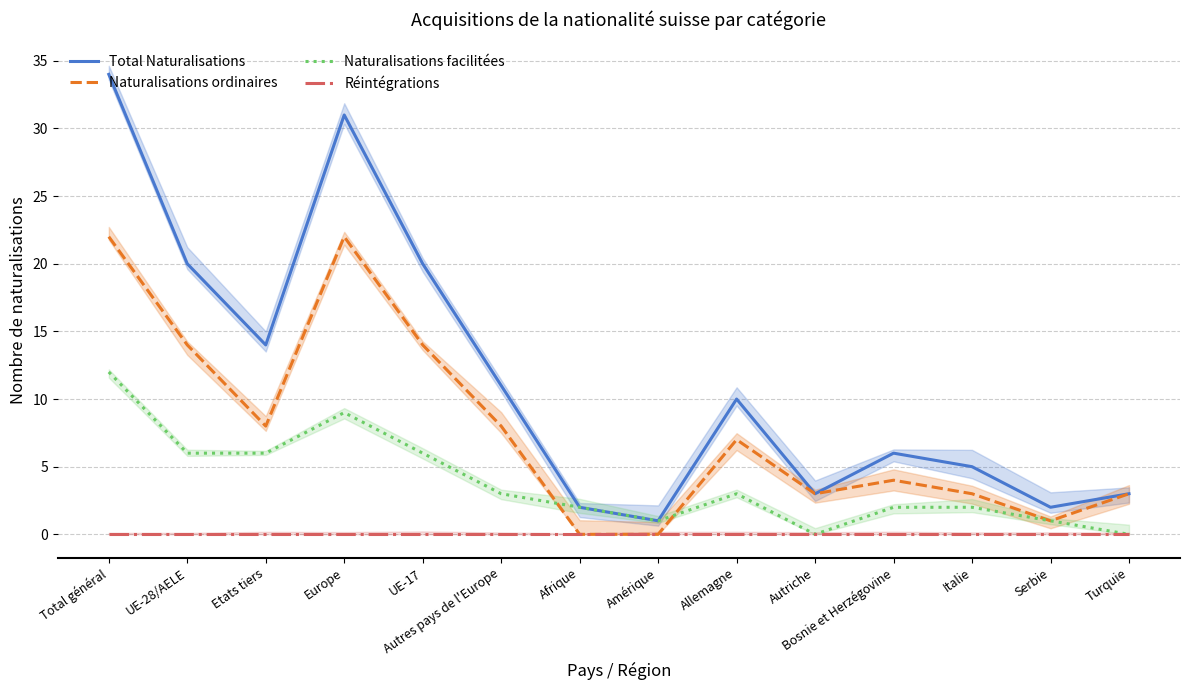

Reading right to left, list all the values displayed in this chart.

Total Naturalisations: 3	2	5	6	3	10	1	2	11	20	31	14	20	34
Naturalisations ordinaires: 3	1	3	4	3	7	0	0	8	14	22	8	14	22
Naturalisations facilitées: 0	1	2	2	0	3	1	2	3	6	9	6	6	12
Réintégrations: 0	0	0	0	0	0	0	0	0	0	0	0	0	0